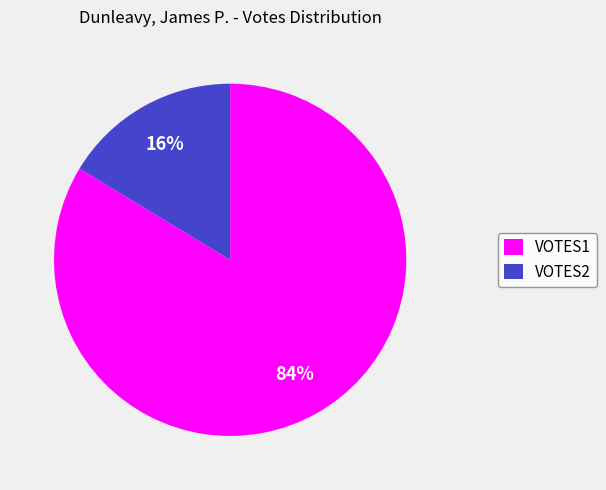

Between VOTES1 and VOTES2, which is larger?

VOTES1